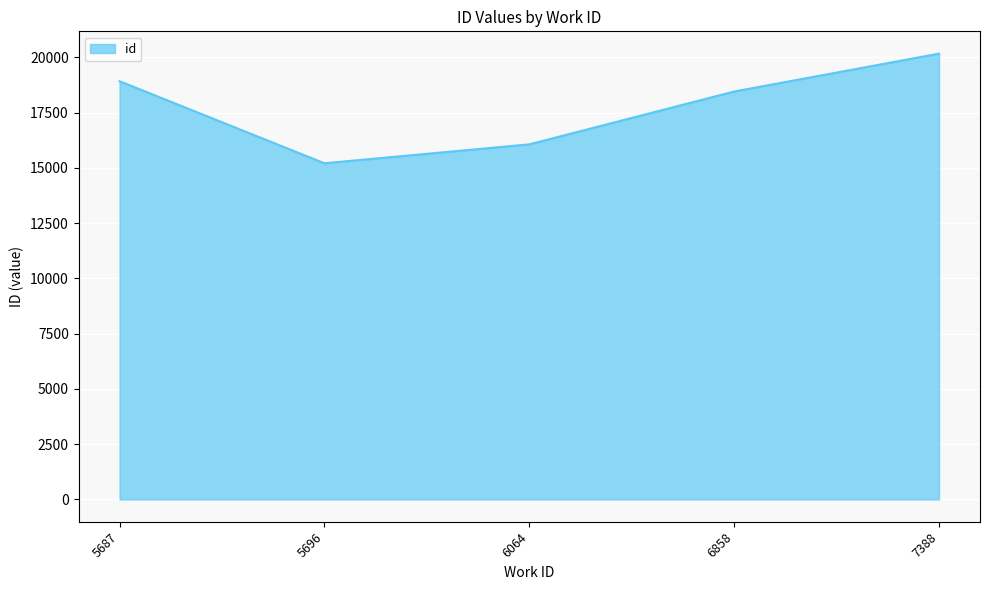

List the labels in order of value, smallest first.

5696, 6064, 6858, 5687, 7388